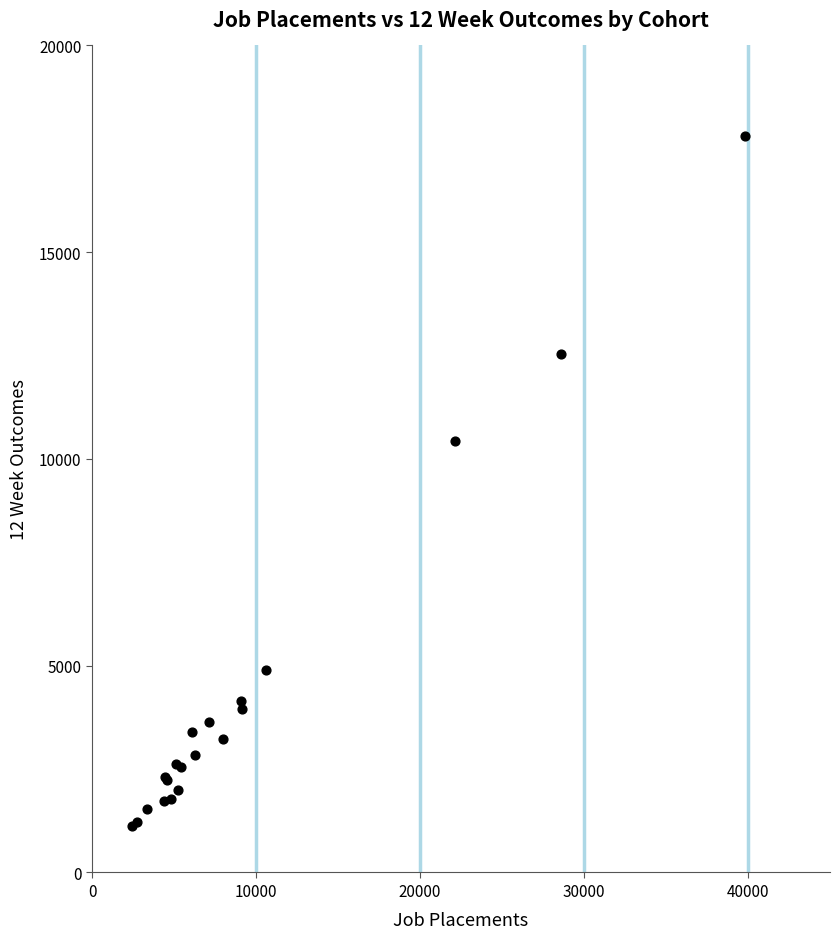

What Y value in the scatter plot is closest to 9470?

10425